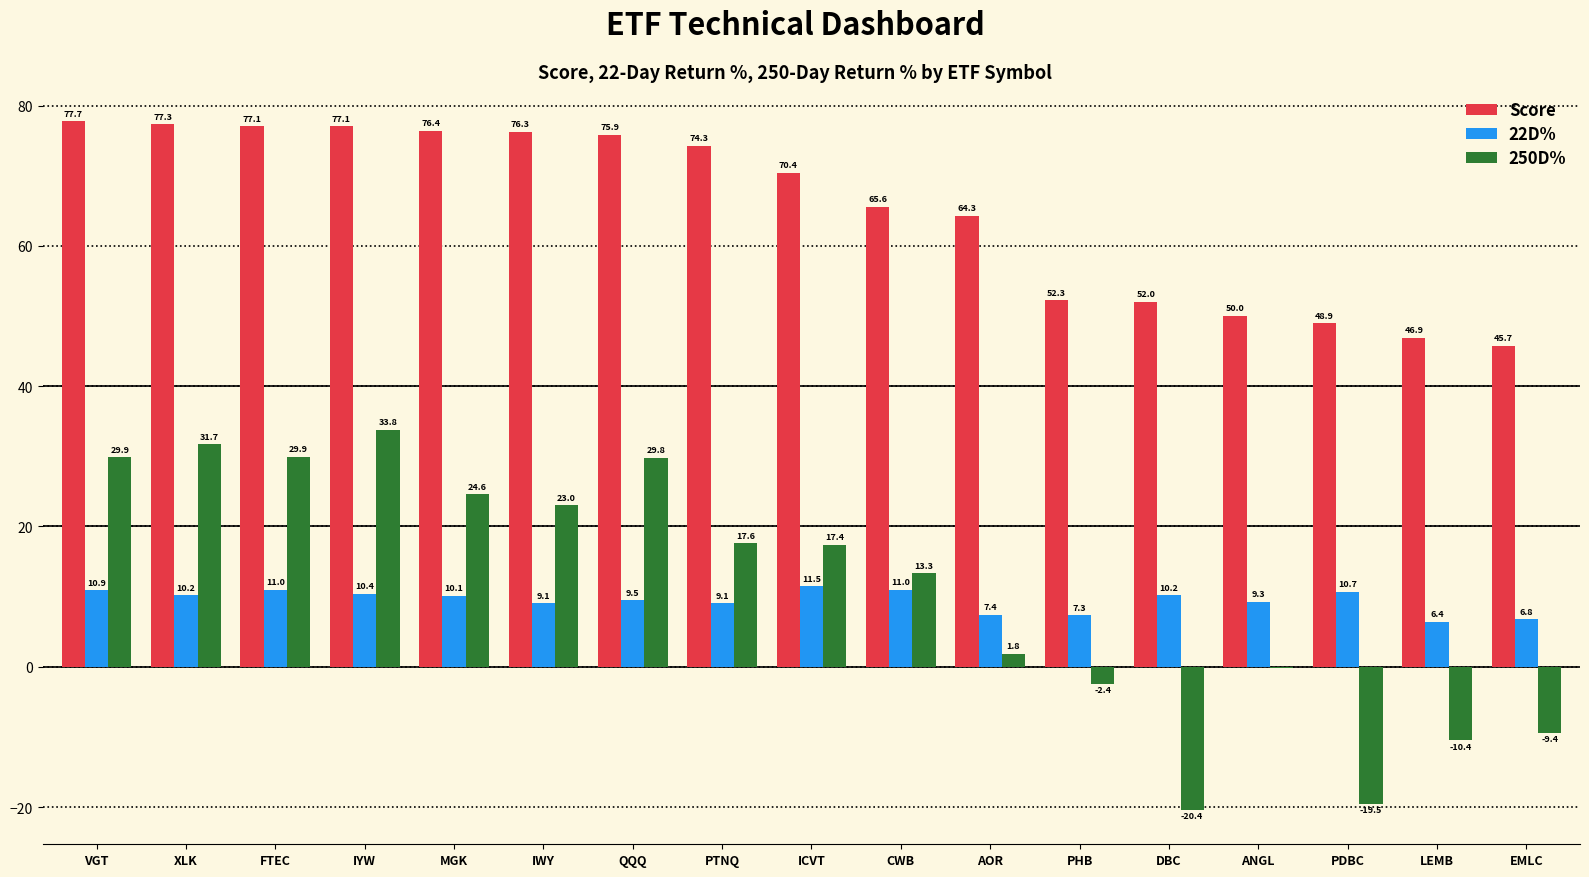

How many groups of bars are there?

17